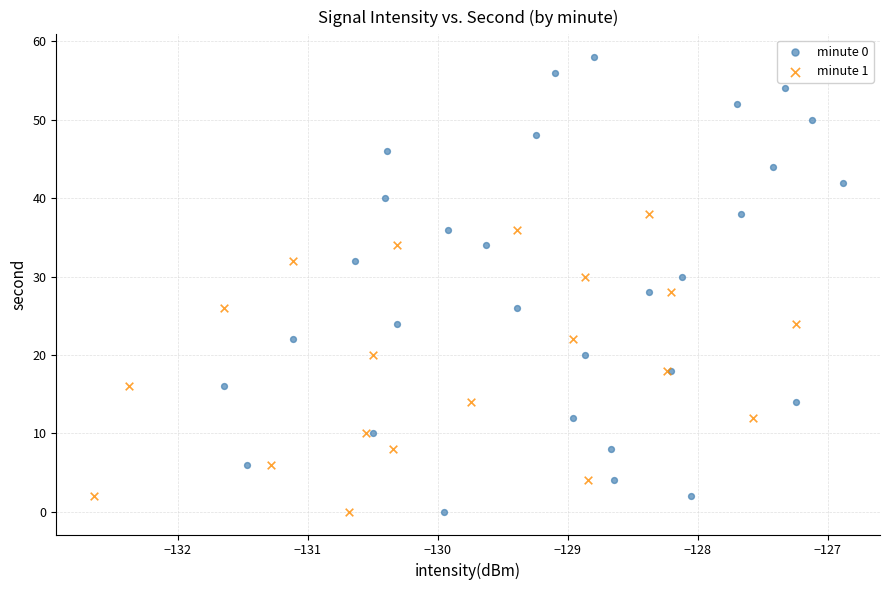

Which series reaches the maximum Y coordinate?

minute 0